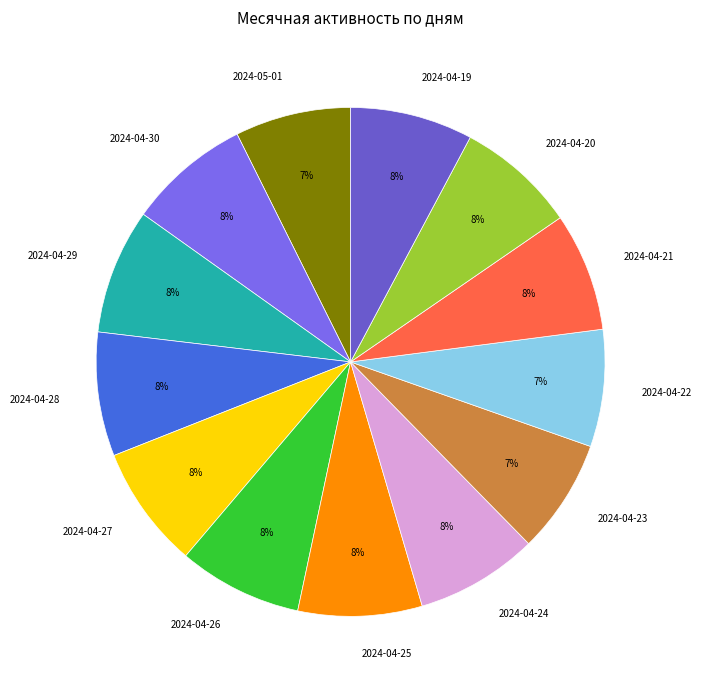

How many slices are in this pie chart?

13